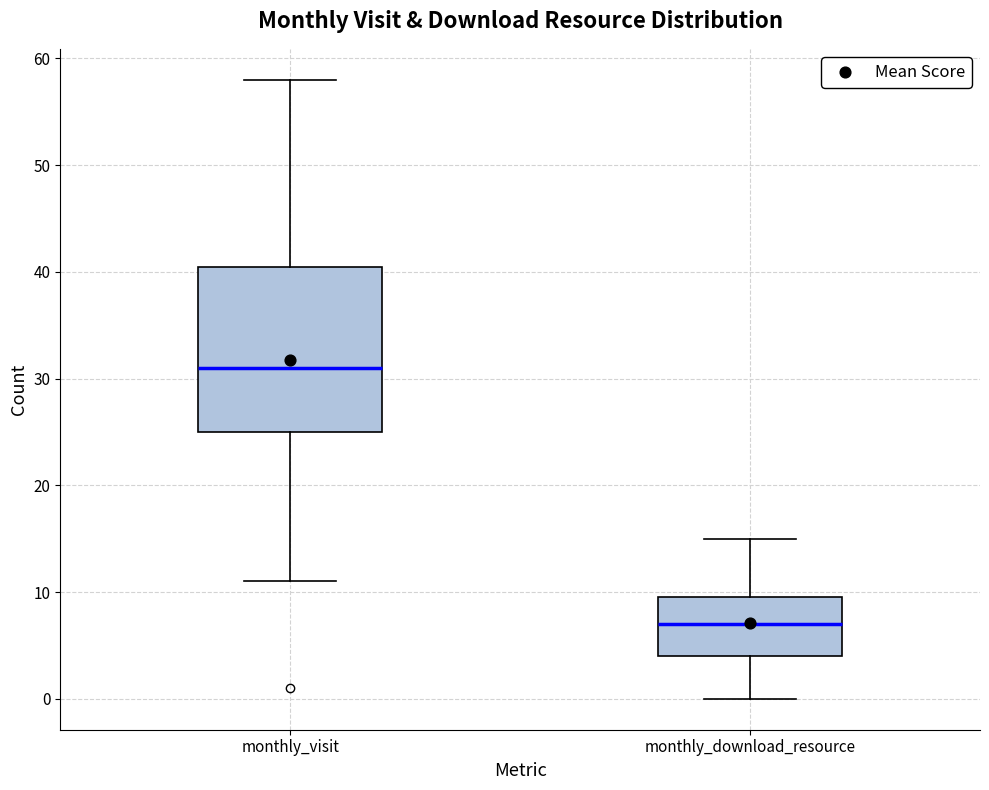

Where is the upper edge of the box for monthly_download_resource on the y-axis? The values are not printed on the chart, so give them approximately, as read against the axis.

10